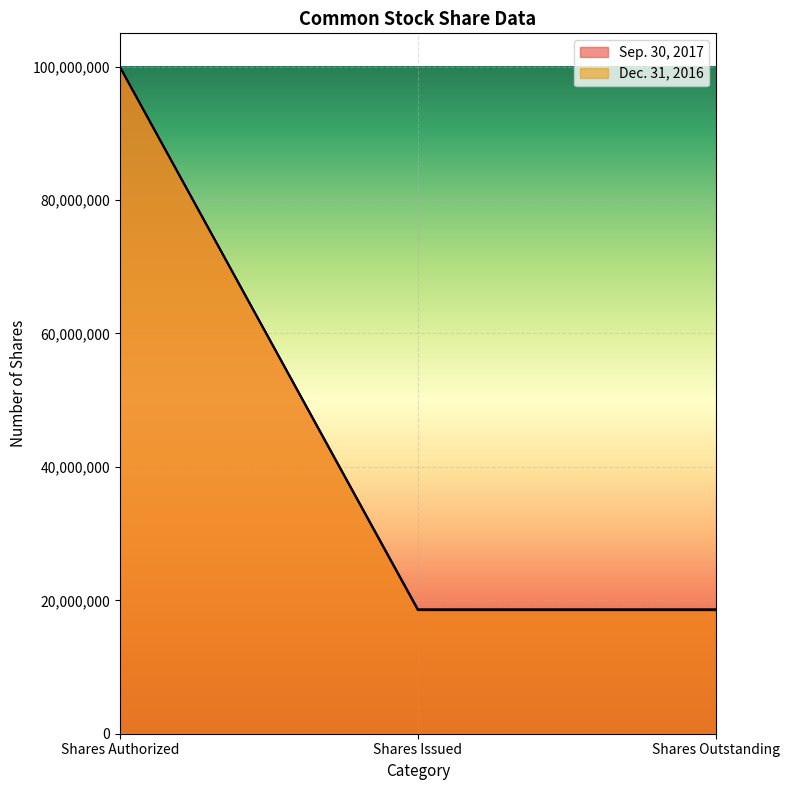

Does the chart display data point markers on the line(s)?

No